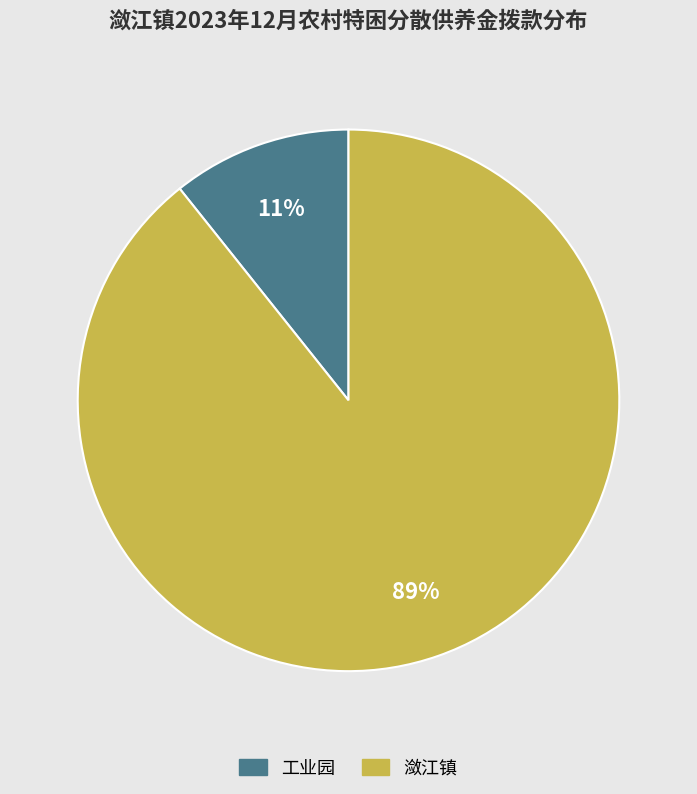

True or false: 工业园 accounts for 11% of the total.

True